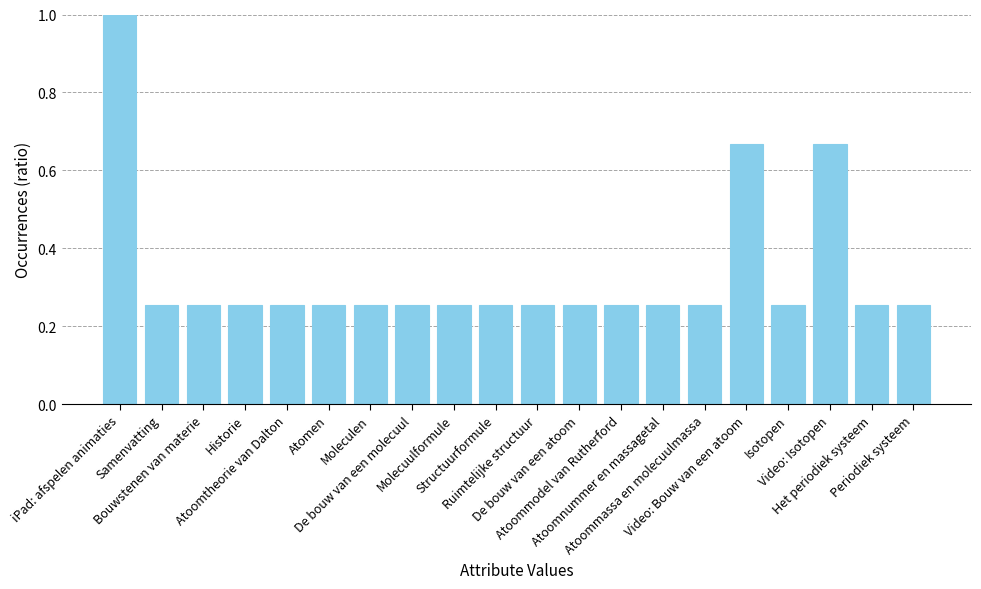

What is the sum of all values?

6.7